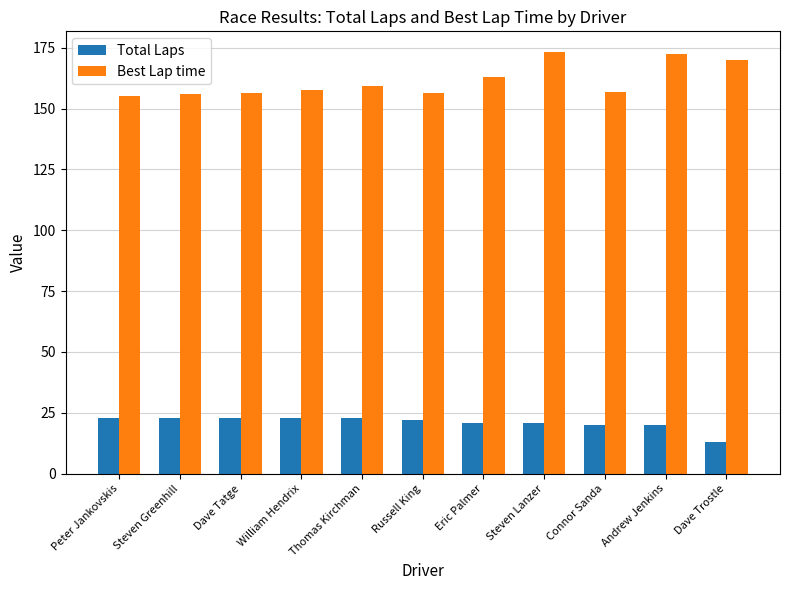

What is the approximate value of Total Laps at William Hendrix?

23.0